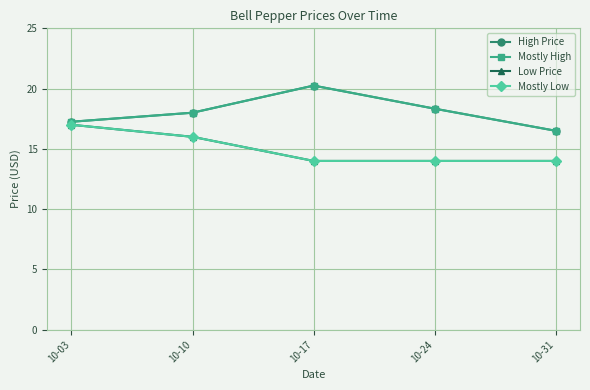

Is this an area chart (filled region under the line)?

No